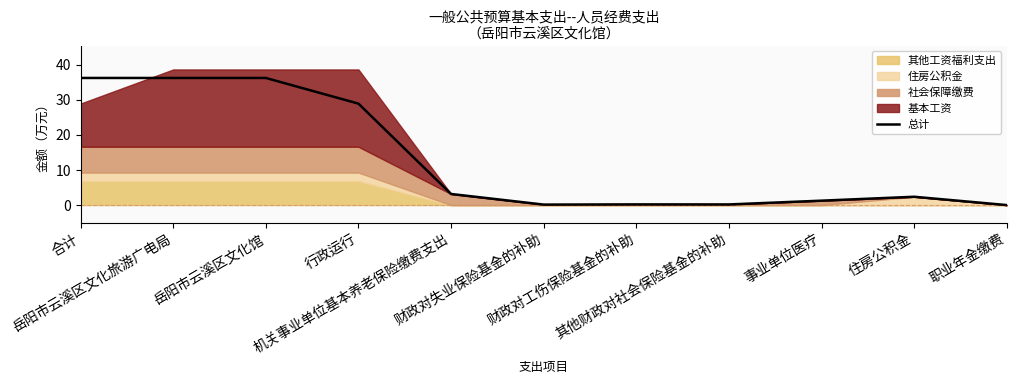

How many interior local valleys (lower than both neighbors) does the data have?

2